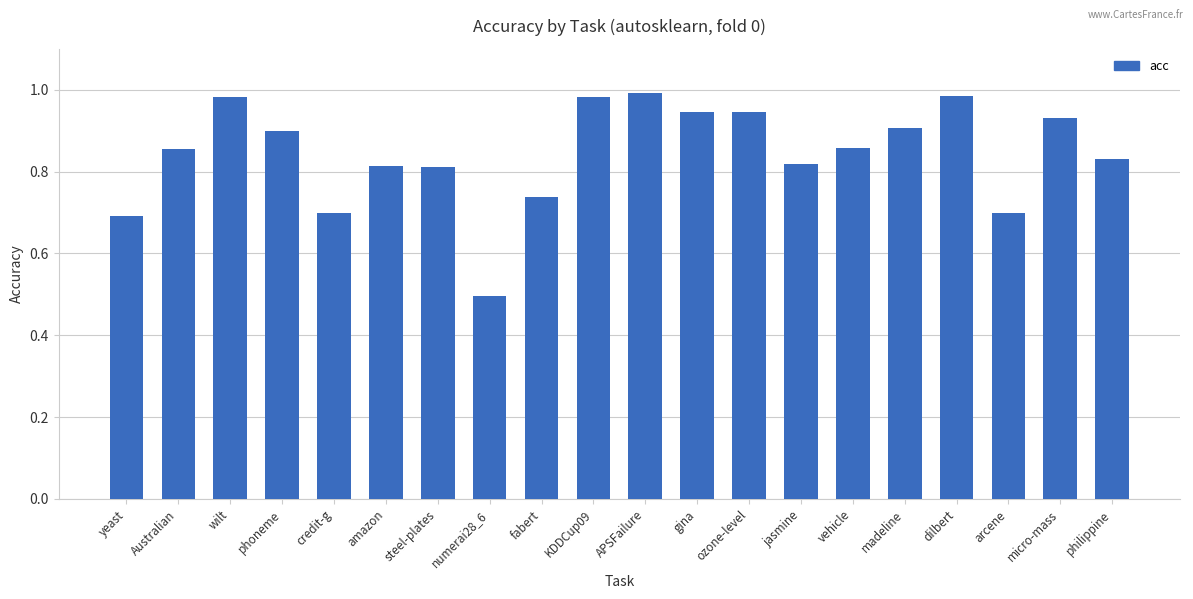

What position from the left is micro-mass?

19